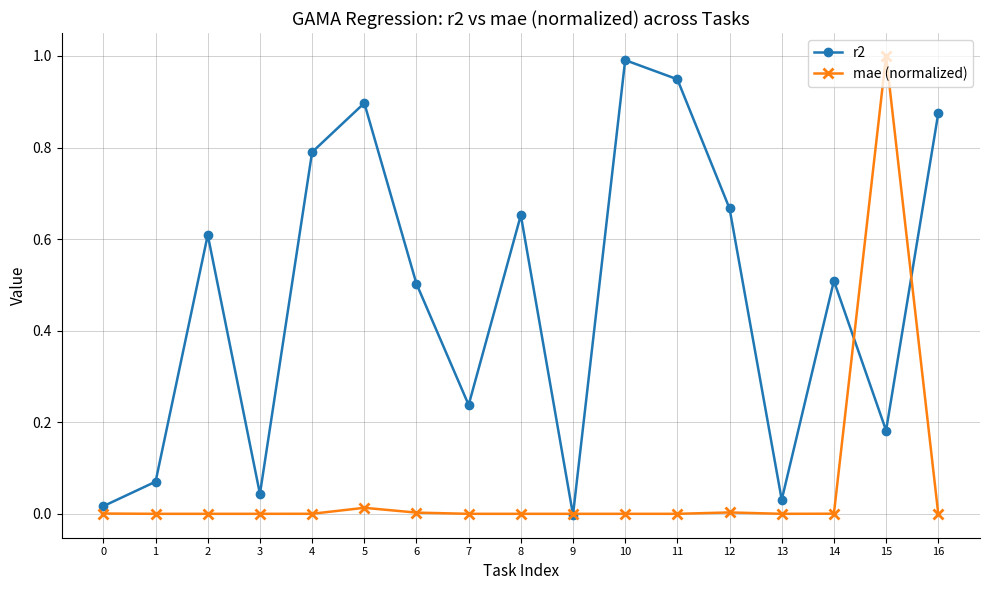

What are all the series names shown in the legend?

r2, mae (normalized)